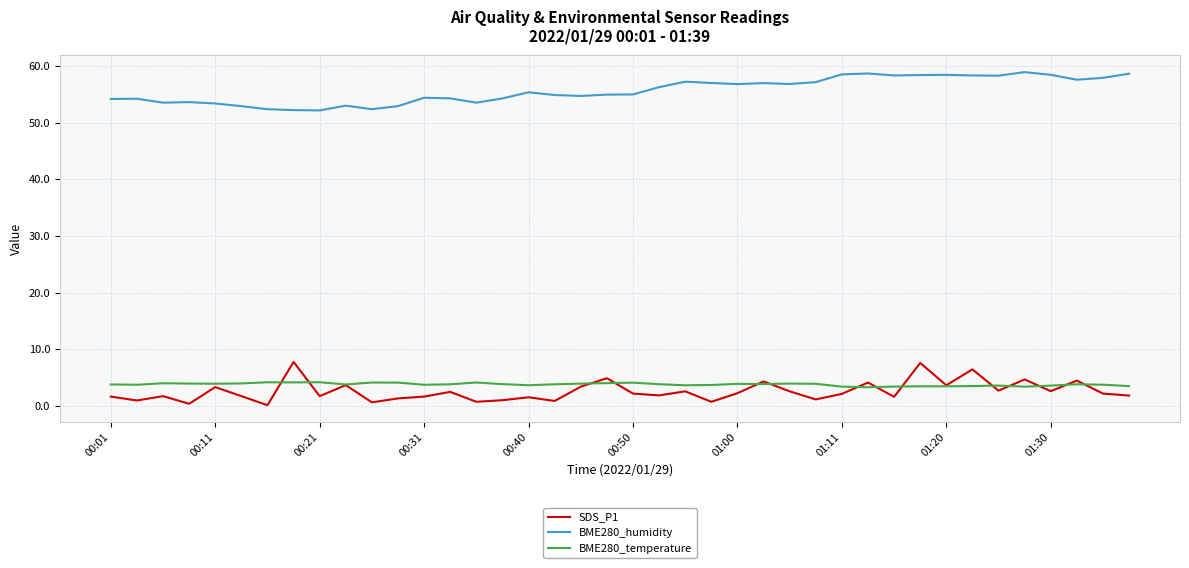

What is the maximum value shown in the chart?

59.0